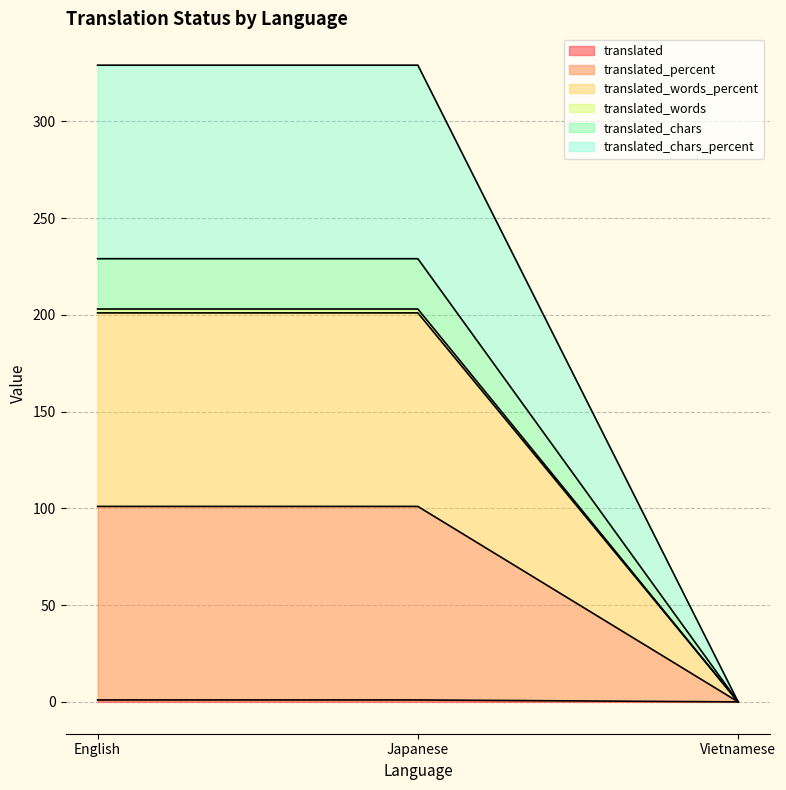

How many categories are shown in the chart?

3